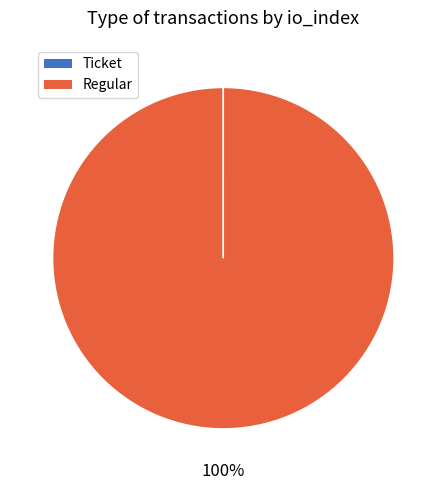

Does Regular represent more than half of the total?

Yes